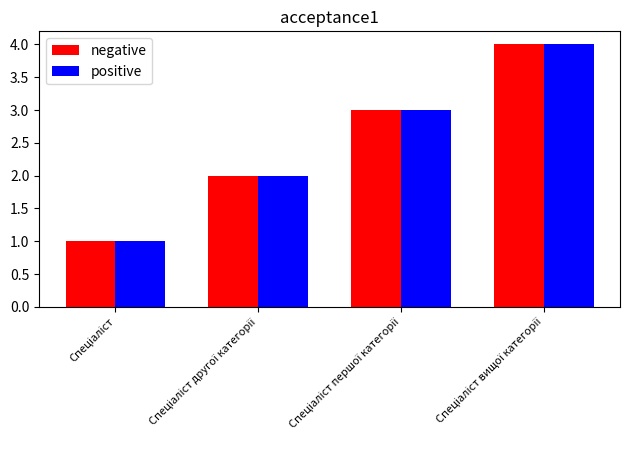

What is the maximum value shown in the chart?

4